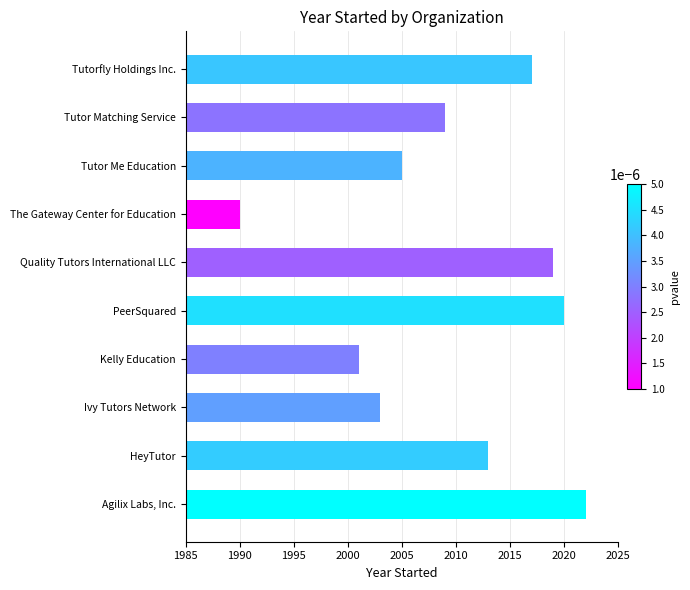

How many data points does each series have?

10